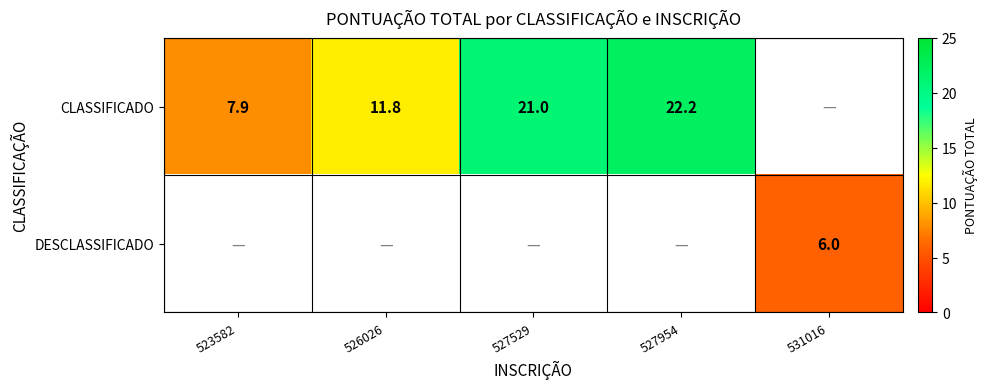

Count the number of categories in the chart.

5